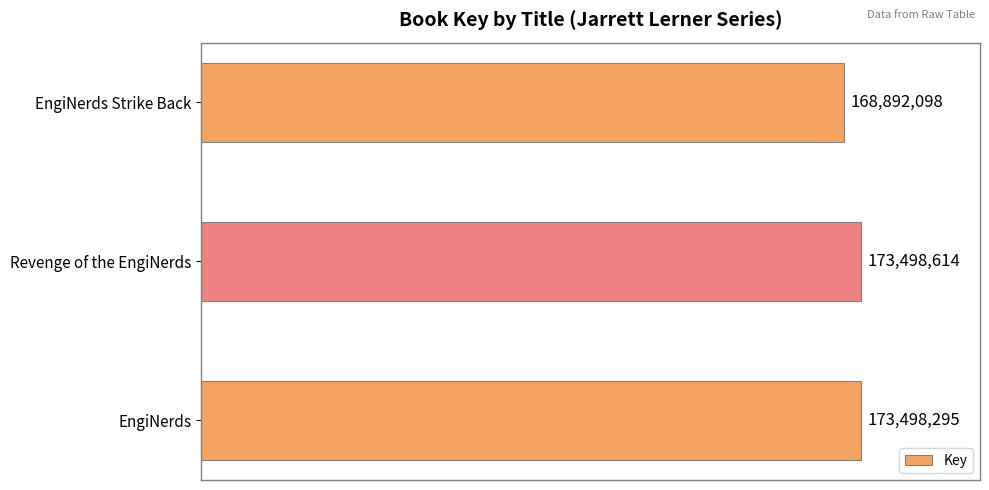

Does the chart contain any negative values?

No